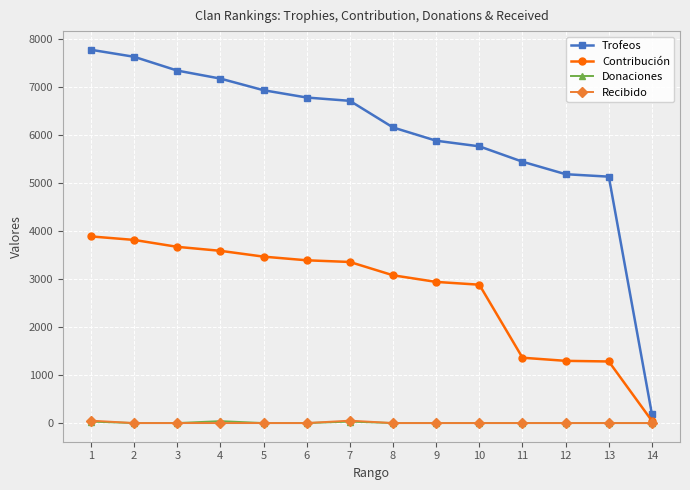

The value of Contribución at 12 is 628. True or false?

False